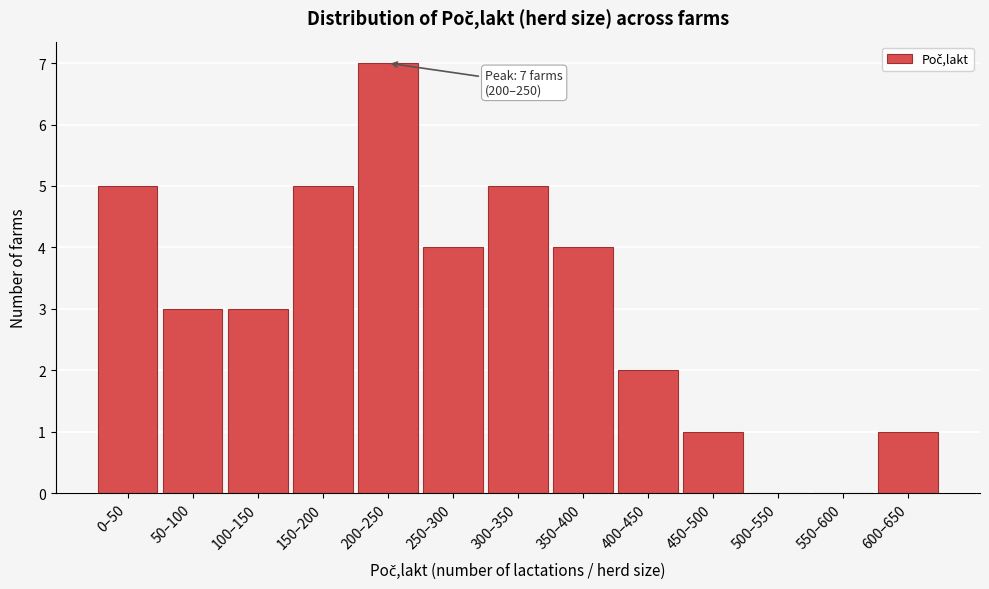

Reading right to left, what are all the values shown in this chart?

600–650=1	550–600=0	500–550=0	450–500=1	400–450=2	350–400=4	300–350=5	250–300=4	200–250=7	150–200=5	100–150=3	50–100=3	0–50=5